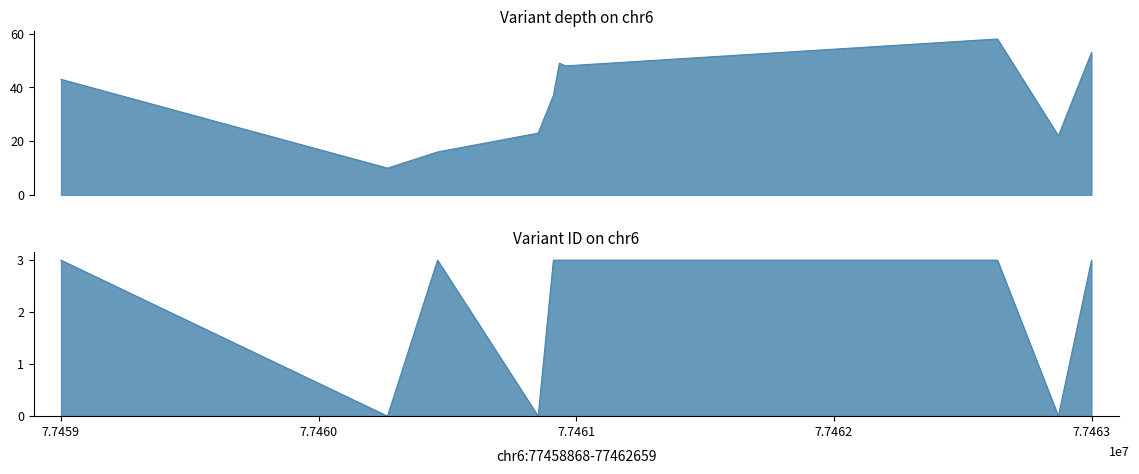

Rank the series by their maximum value, from lowest to highest.

variant ID, depth